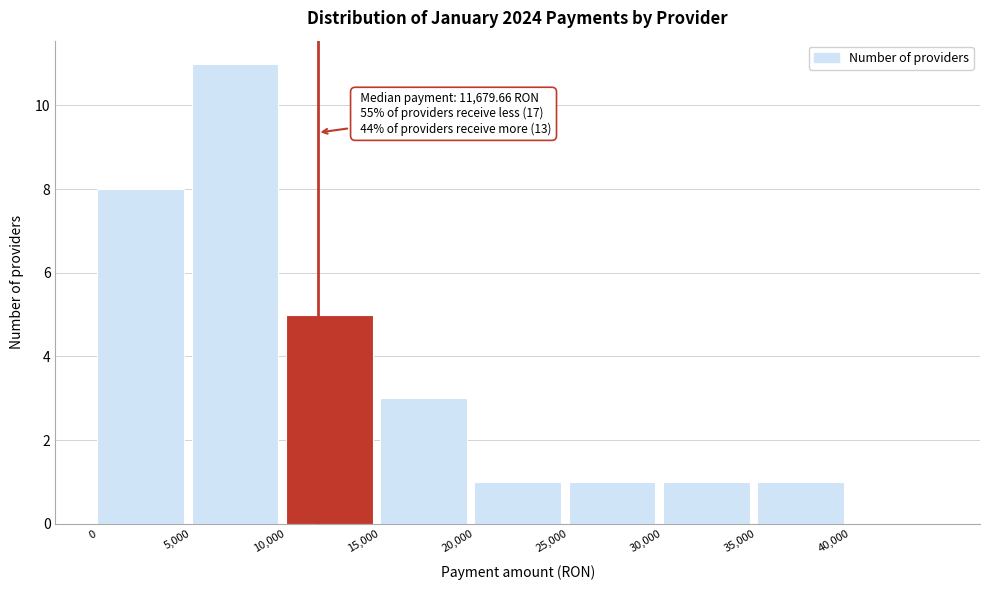

Which range on the x-axis has the tallest bar?

5000 to 10000